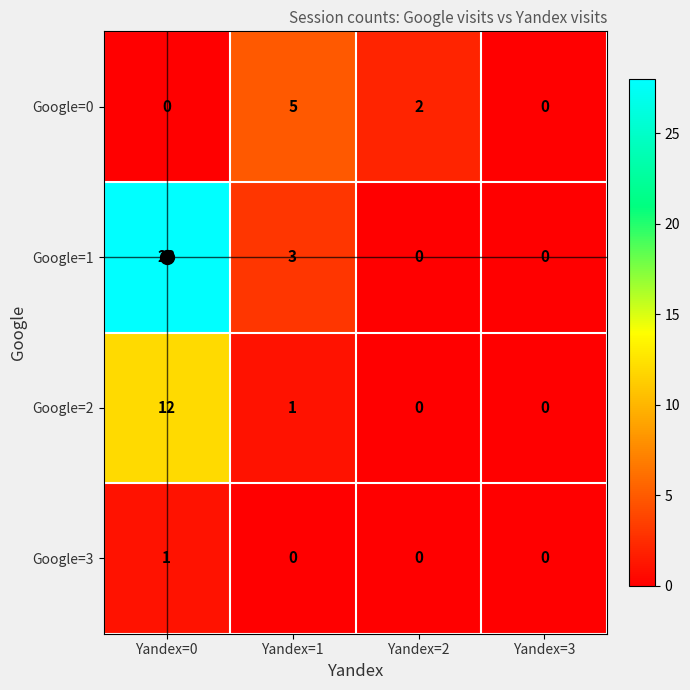

Which label corresponds to the largest value in the chart?

Yandex=0